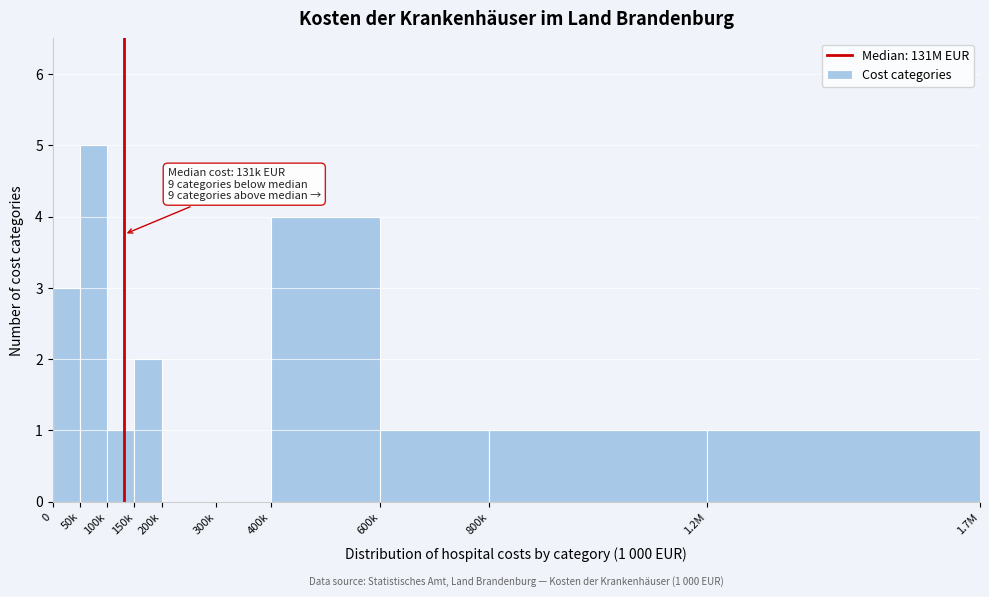

Reading left to right, list all the values displayed in this chart.

0=3	50k=5	100k=1	150k=2	200k=0	300k=0	400k=4	600k=1	800k=1	1.2M=1